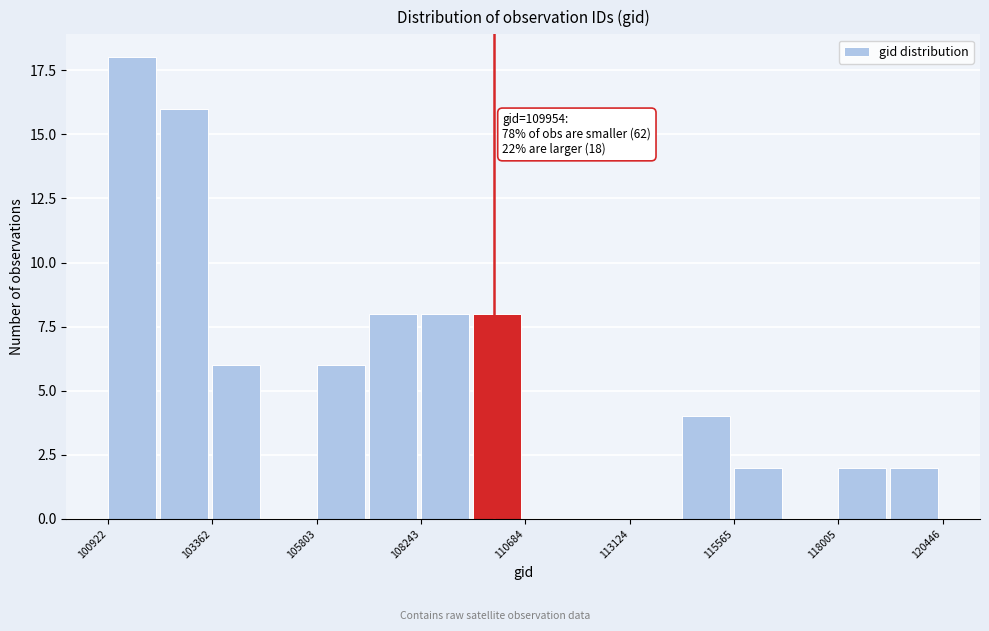

Read against the x-axis, roughly where is the centre of the tallest bar?

101500